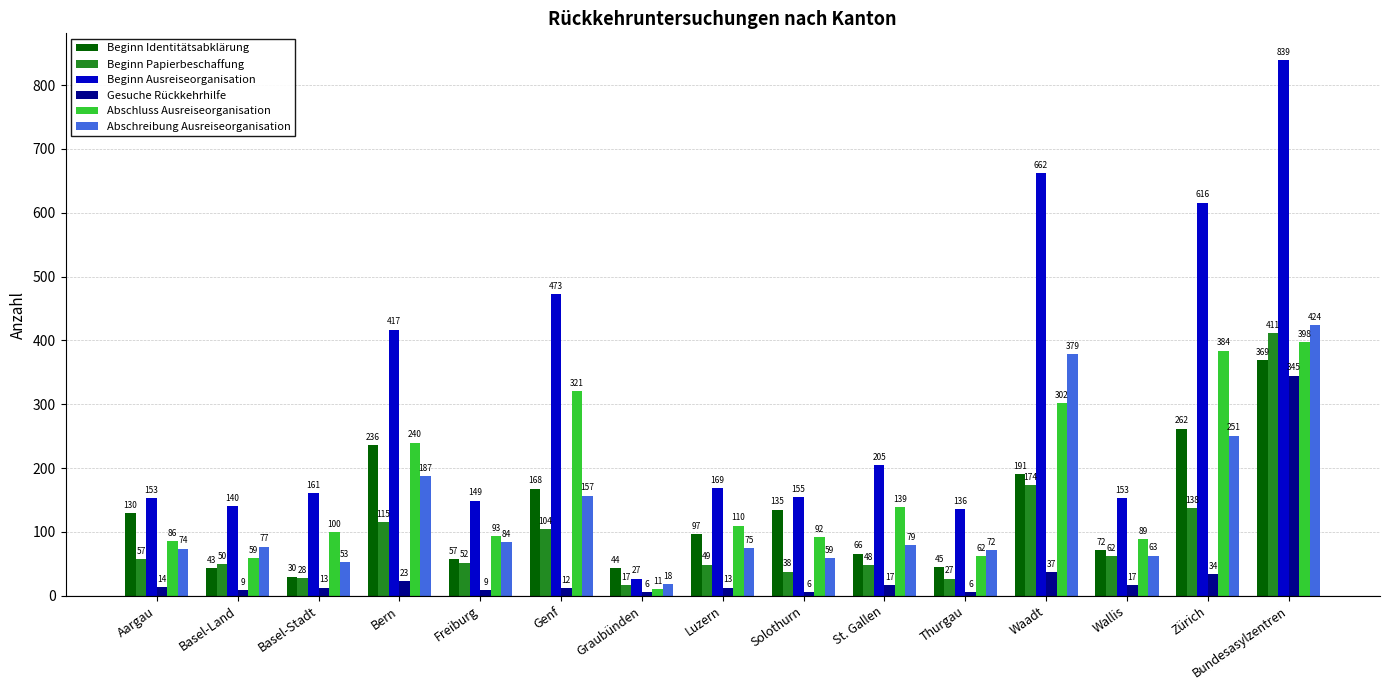

What is the difference between the maximum and second lowest values in the Gesuche Rückkehrhilfe series?

339